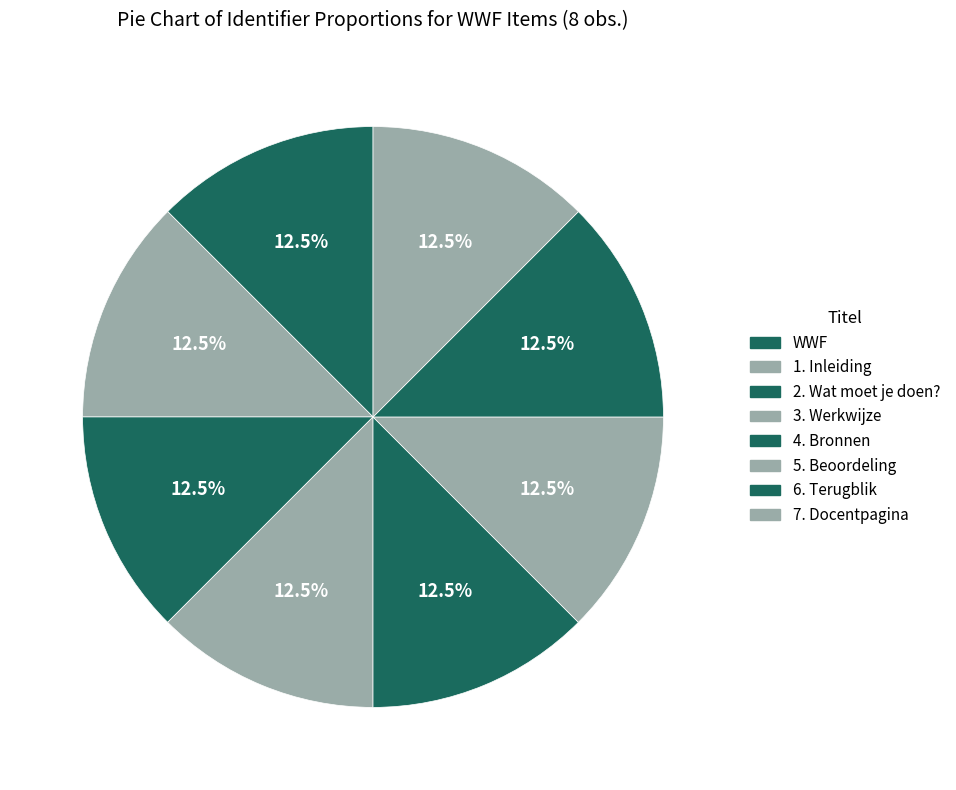

Is the sum of 7. Docentpagina and 5. Beoordeling greater than half?

No